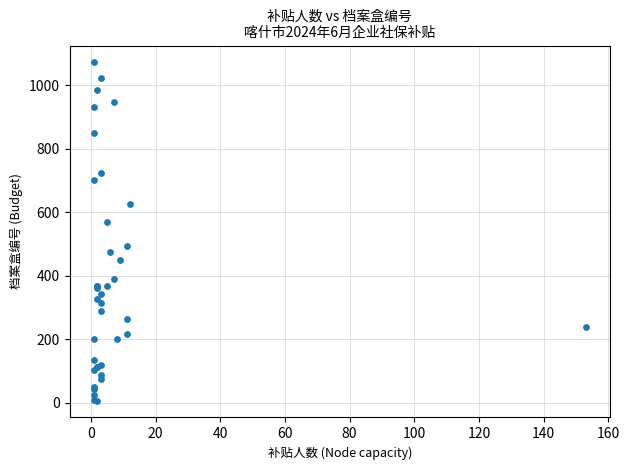

What Y value in the scatter plot is closest to 539?

569